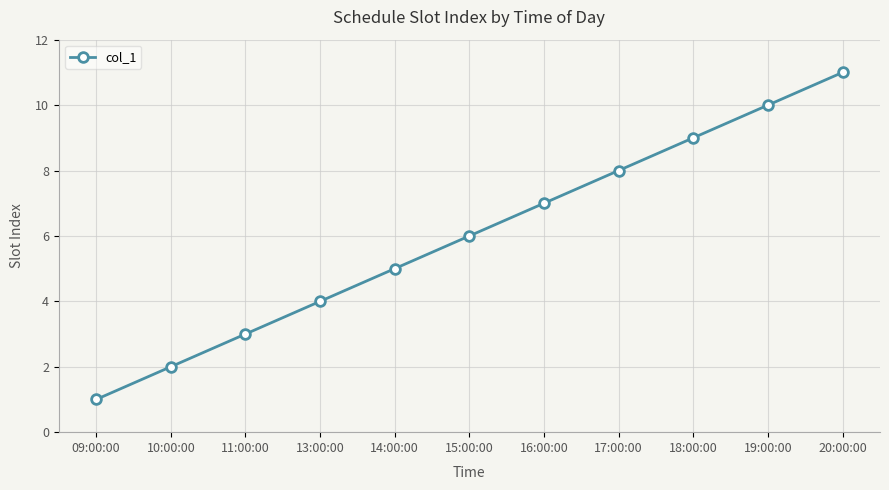

Is this an area chart (filled region under the line)?

No